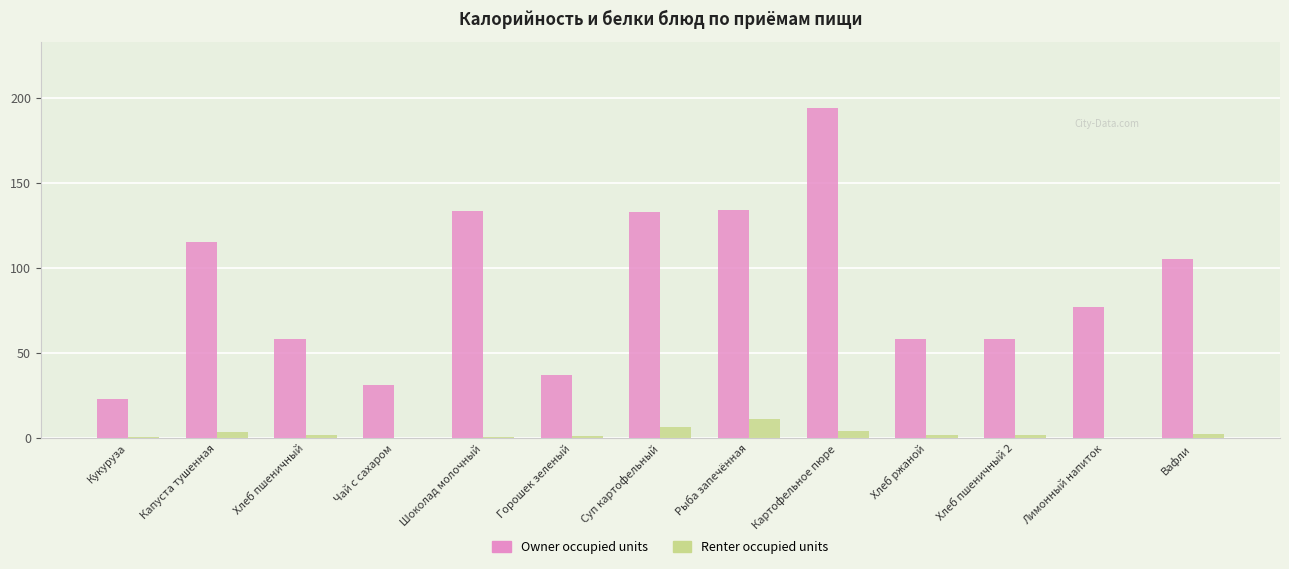

The Owner occupied units series shows 137.6 at Лимонный напиток. True or false?

False